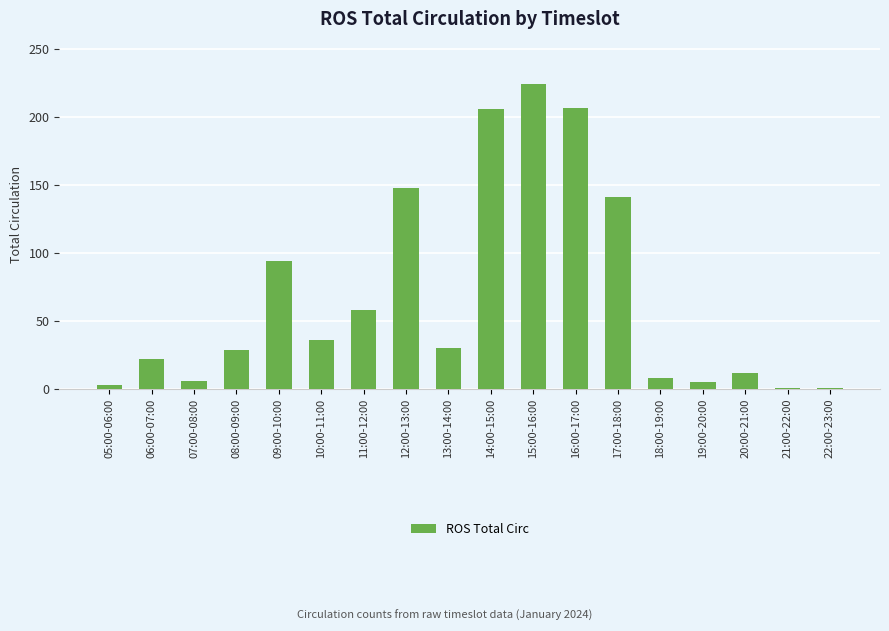

The chart shows a value of 1 at 21:00-22:00. True or false?

True